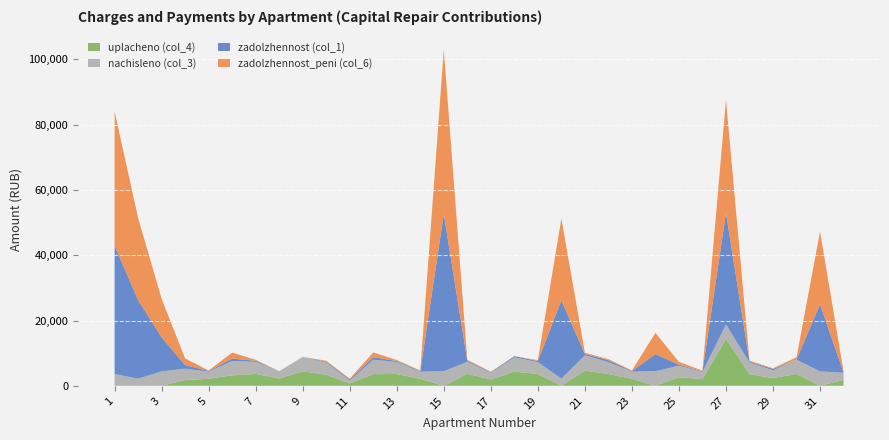

Reading right to left, list all the values displayed in this chart.

zadolzhennost (col_1): 32=0.0	31=20608.6	30=0.0	29=399.5	28=297.9	27=34121.8	26=185.4	25=293.6	24=5235.9	23=182.3	22=611.4	21=391.7	20=23989.5	19=304.6	18=363.6	17=171.6	16=308.6	15=48186.2	14=181.2	13=306.2	12=748.4	11=364.8	10=275.7	9=0.0	8=0.0	7=308.0	6=732.0	5=181.8	4=1114.4	3=10429.4	2=24067.9	1=39356.3
zadolzhennost_peni (col_6): 32=364.8	31=22220.0	30=728.4	29=199.7	28=297.8	27=34743.8	26=185.4	25=882.1	24=6495.8	23=181.7	22=303.8	21=391.7	20=25050.1	19=304.1	18=0.0	17=171.6	16=308.6	15=50338.1	14=181.2	13=298.3	12=1499.0	11=182.4	10=308.6	9=0.0	8=0.0	7=308.0	6=1845.2	5=181.8	4=2011.3	3=11802.9	2=25132.0	1=41096.3
nachisleno (col_3): 32=2188.7	31=4413.2	30=4370.2	29=2396.8	28=3573.6	27=4391.8	26=2224.6	25=3523.4	24=4485.0	23=2188.7	22=3645.4	21=4700.3	20=2195.9	19=3652.6	18=4363.0	17=2059.6	16=3702.8	15=4485.0	14=2174.3	13=3688.4	12=4413.2	11=912.0	10=3702.8	9=4434.7	8=2224.6	7=3695.6	6=4391.8	5=2181.5	4=3480.4	3=4420.4	2=2203.1	1=3602.4
uplacheno (col_4): 32=1823.9	31=0.0	30=3641.8	29=2374.1	28=3540.3	27=14405.3	26=2039.2	25=2642.6	24=0.0	23=2168.7	22=3610.8	21=4655.7	20=0.0	19=3618.0	18=4363.0	17=1928.7	16=3667.8	15=0.0	14=2153.7	13=3613.0	12=3581.9	11=729.6	10=3394.3	9=4429.7	8=2253.1	7=3660.6	6=3210.5	5=2160.8	4=1773.5	3=0.0	2=0.0	1=0.0